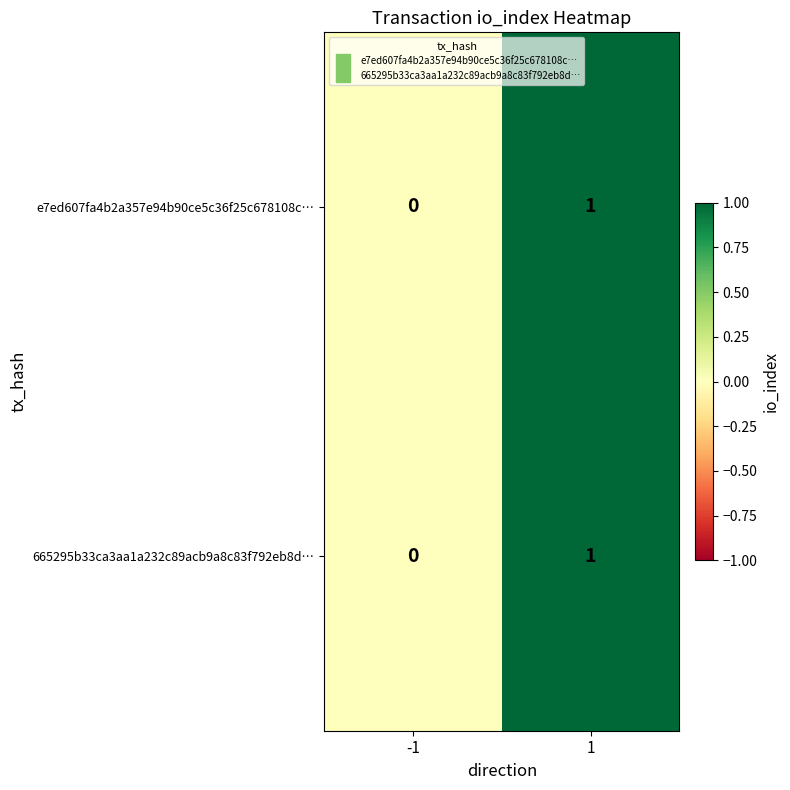

Reading left to right, extract all data points from this chart.

e7ed607fa4b2a357e94b90ce5c36f25c678108c…: -1=0	1=1
665295b33ca3aa1a232c89acb9a8c83f792eb8d…: -1=0	1=1